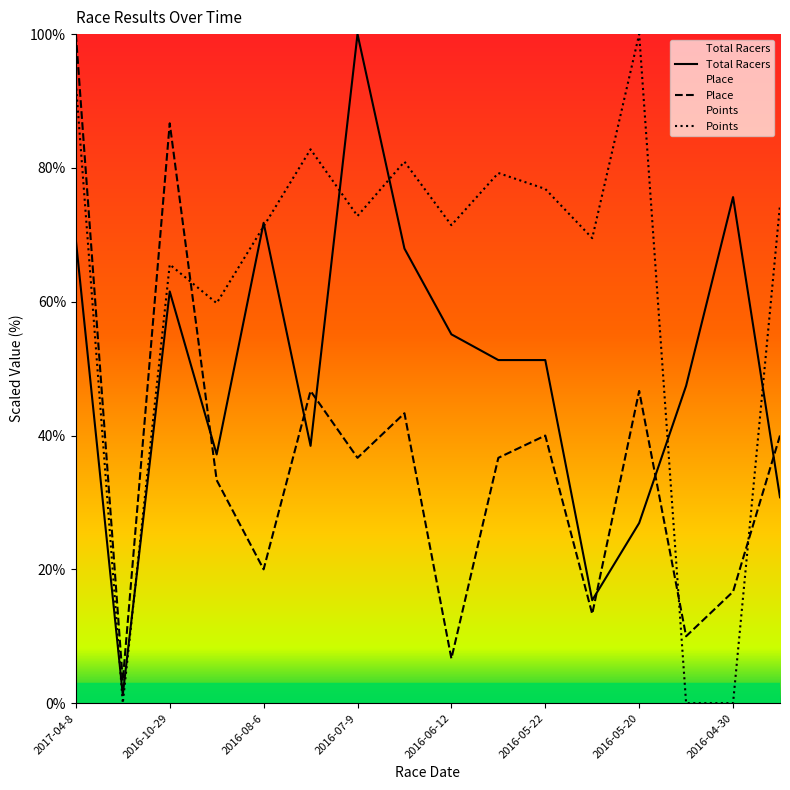

Where do Total Racers and Points first cross each other?

2017-04-8 and 2017-02-12